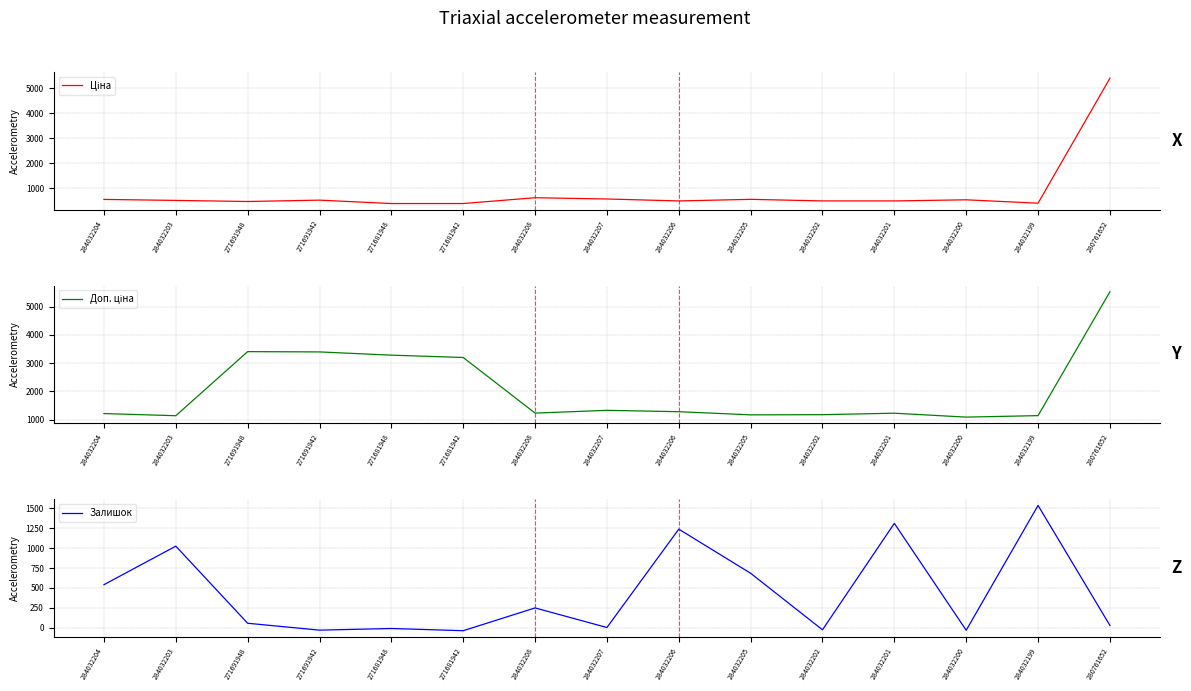

At which label is Ціна closest to 2889?

284032208